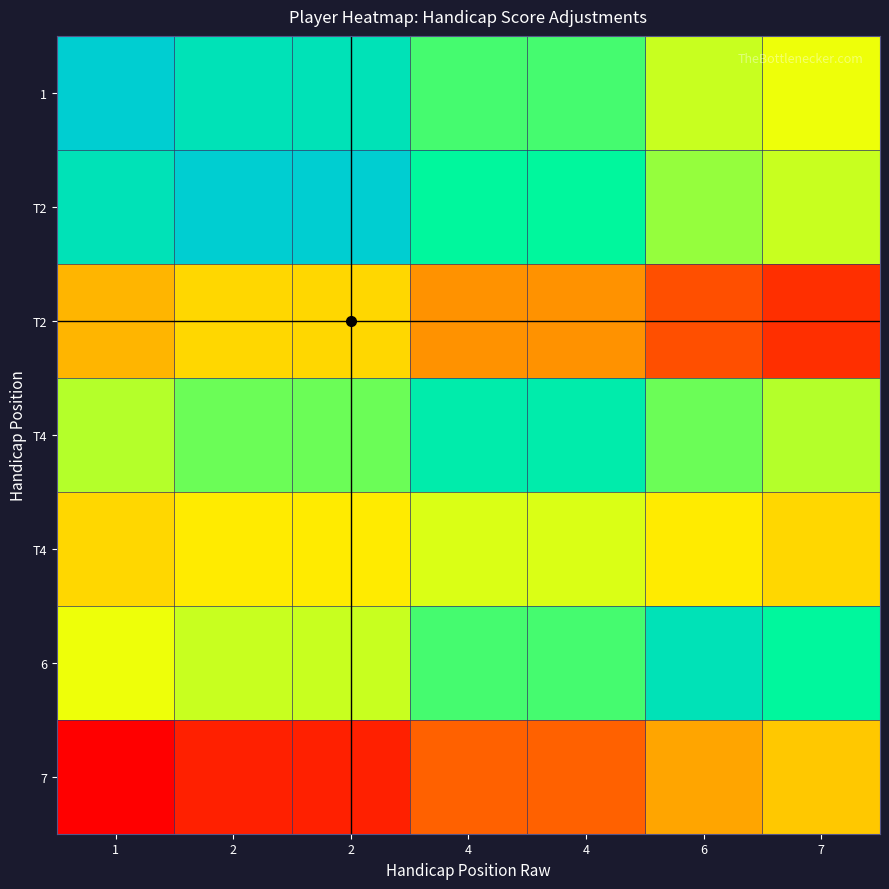

What is the smallest value displayed?

-29